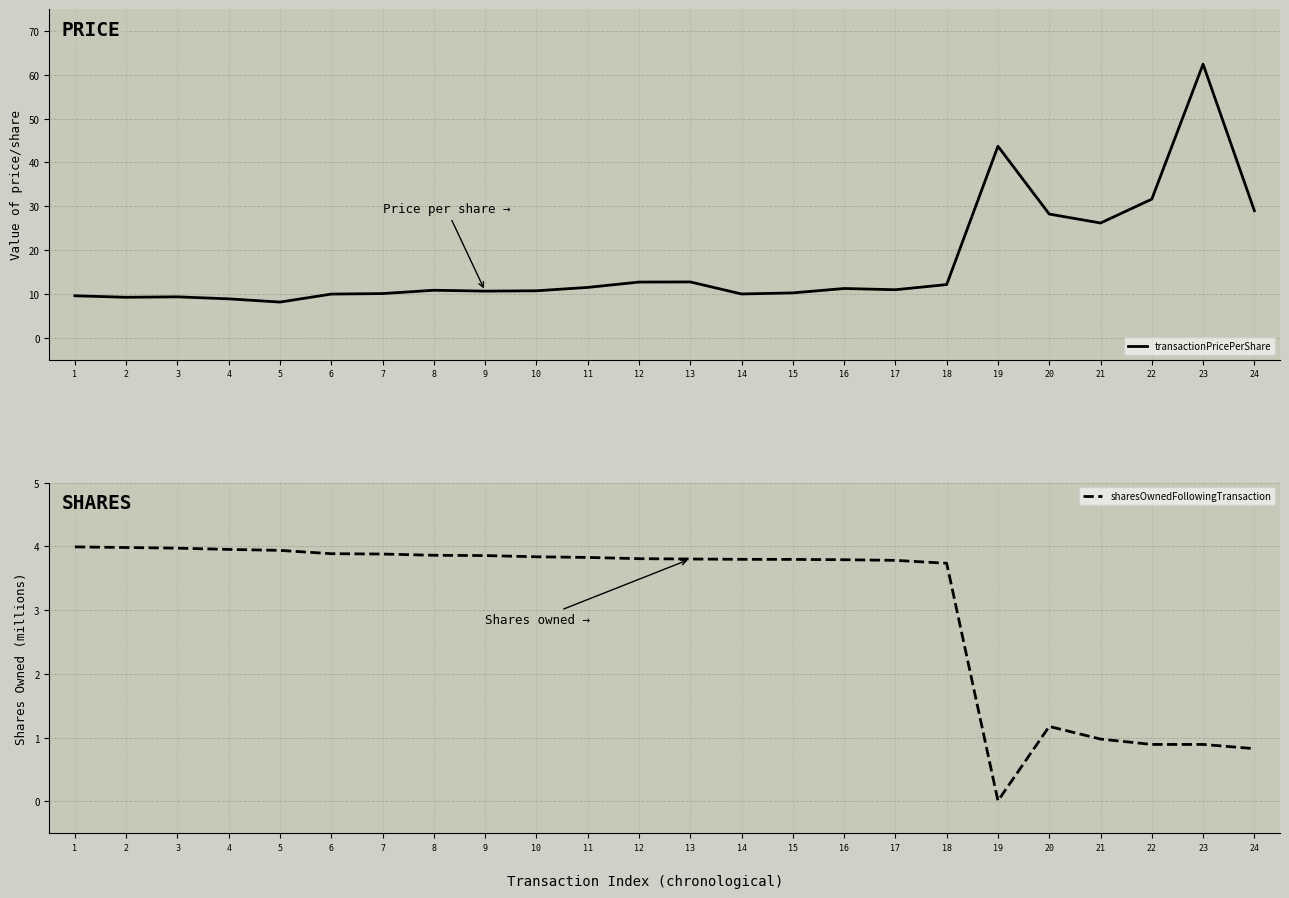

Reading right to left, transcribe all the data shown in this chart.

transactionPricePerShare: 24=29.0	23=62.4	22=31.6	21=26.2	20=28.2	19=43.7	18=12.2	17=11.0	16=11.2	15=10.2	14=10.0	13=12.8	12=12.7	11=11.5	10=10.7	9=10.7	8=10.8	7=10.1	6=10.0	5=8.2	4=8.9	3=9.3	2=9.2	1=9.6
sharesOwnedFollowingTransaction: 24=0.8	23=0.9	22=0.9	21=1.0	20=1.2	19=0.0	18=3.7	17=3.8	16=3.8	15=3.8	14=3.8	13=3.8	12=3.8	11=3.8	10=3.8	9=3.9	8=3.9	7=3.9	6=3.9	5=3.9	4=4.0	3=4.0	2=4.0	1=4.0